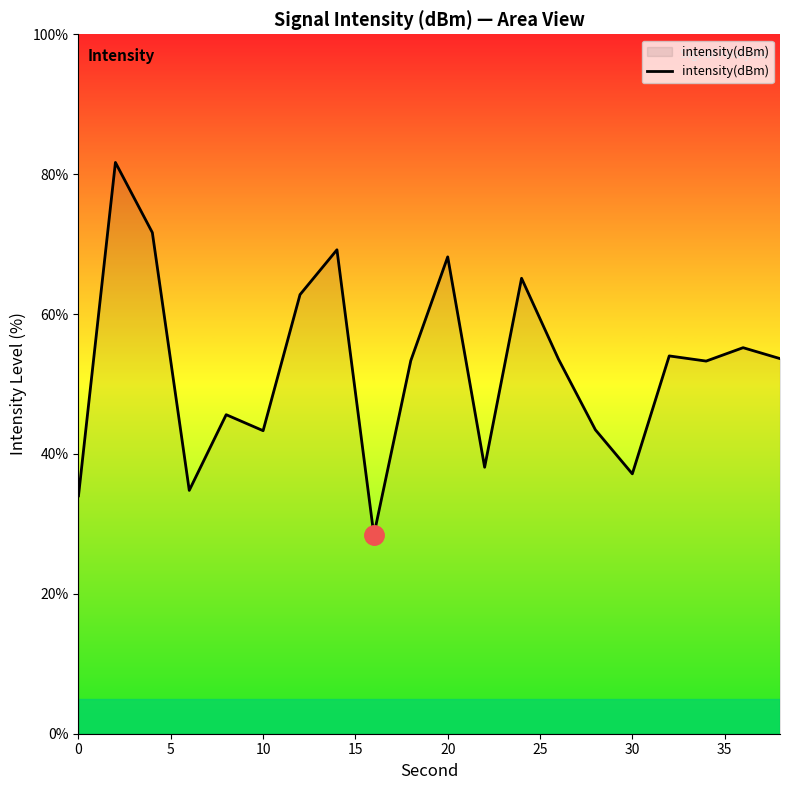

What is the smallest value displayed?

28.4